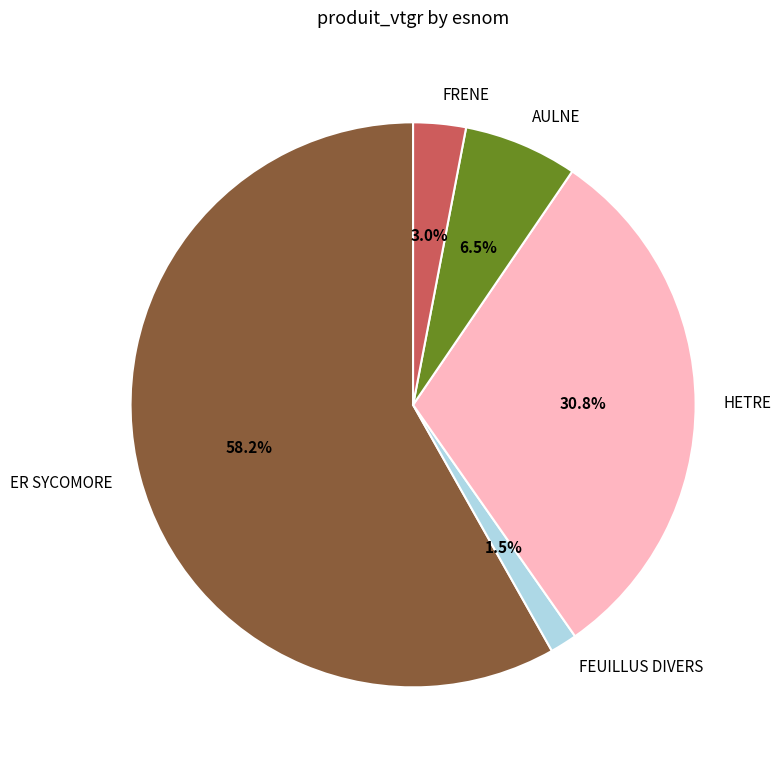

Which category has the smallest portion of the pie?

FEUILLUS DIVERS